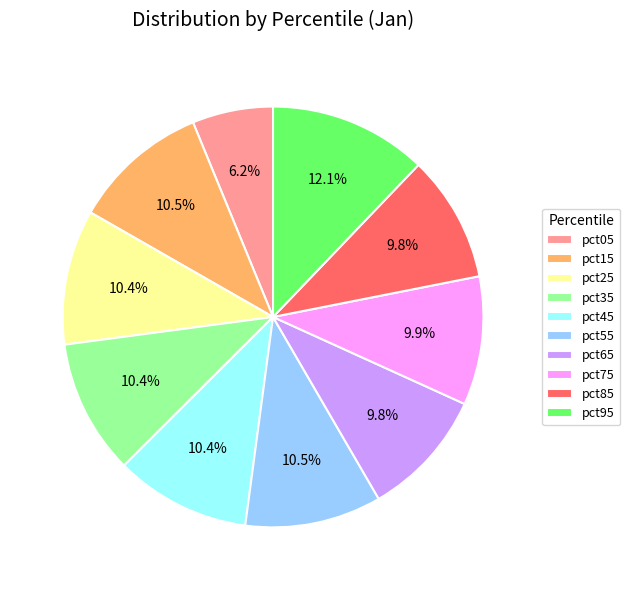

To the nearest percent, what is the average slice percentage?

10%